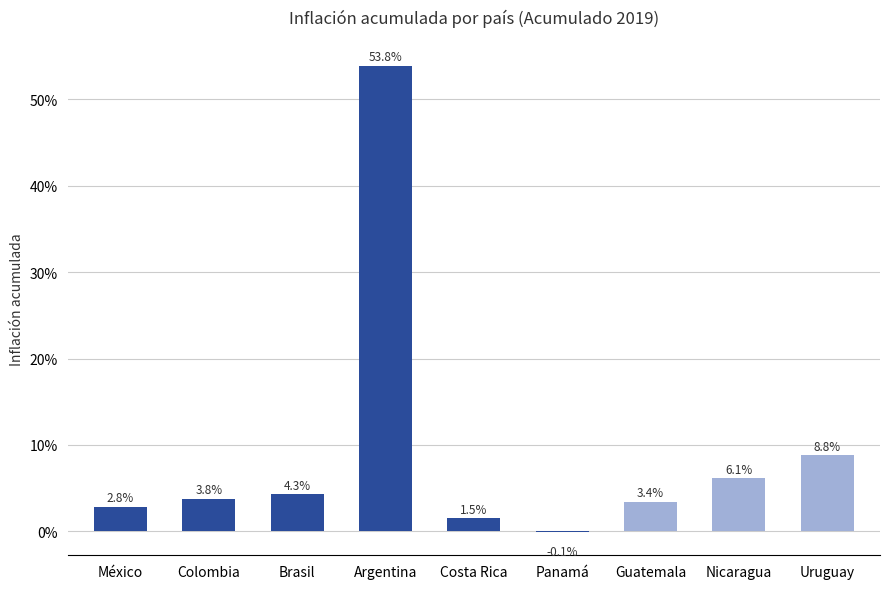

Which label corresponds to the largest value in the chart?

Argentina